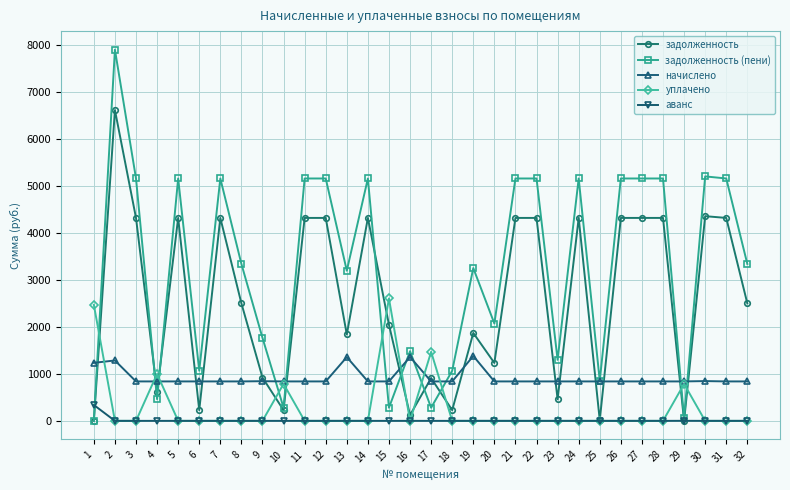

What is the highest value of the задолженность (пени) series?

7906.0